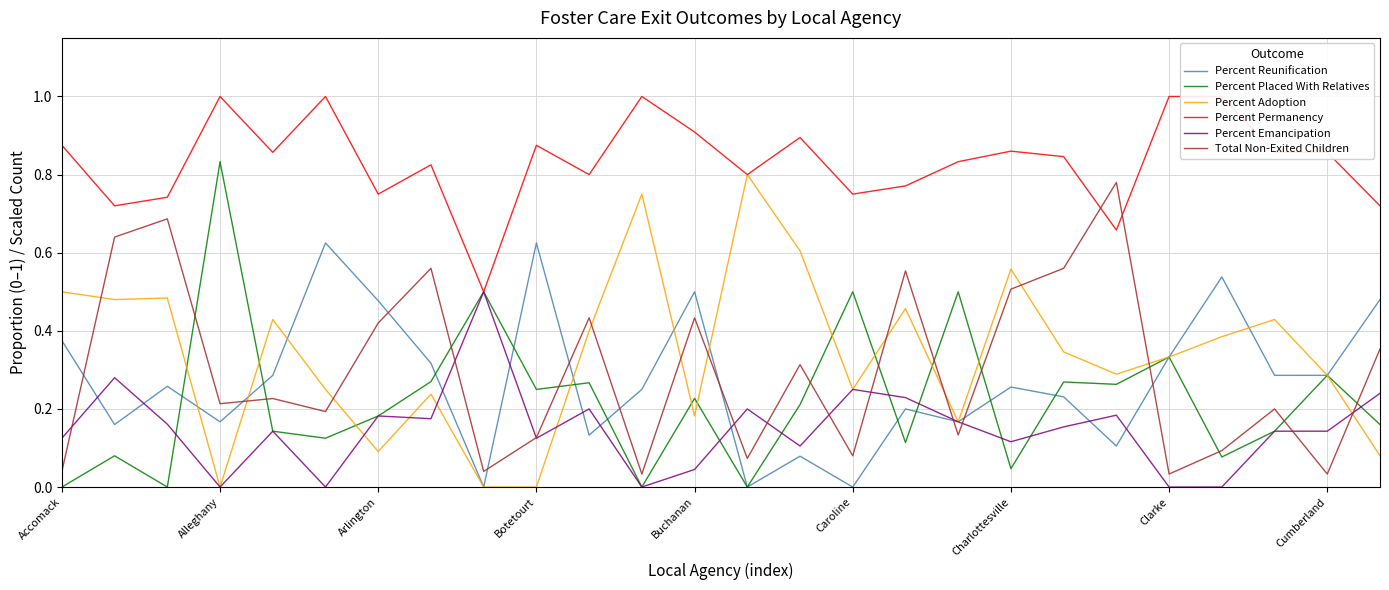

Which category has the highest value in the Percent Placed With Relatives series?

Alleghany